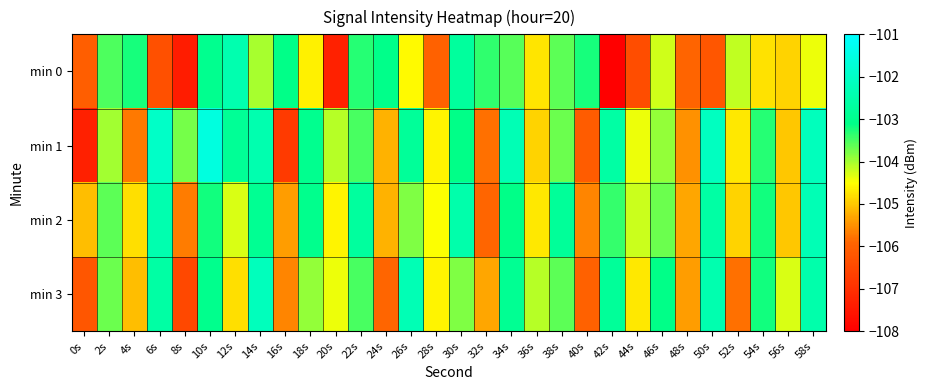

Reading left to right, transcribe all the data shown in this chart.

min 0: 0s=-106.0	2s=-103.5	4s=-103.2	6s=-106.3	8s=-107.4	10s=-103.0	12s=-102.4	14s=-104.0	16s=-103.1	18s=-104.6	20s=-107.3	22s=-103.3	24s=-103.1	26s=-104.6	28s=-106.0	30s=-102.7	32s=-103.4	34s=-103.6	36s=-104.7	38s=-103.6	40s=-103.2	42s=-108.0	44s=-106.4	46s=-104.2	48s=-105.9	50s=-106.2	52s=-104.2	54s=-104.8	56s=-104.9	58s=-104.4
min 1: 0s=-107.3	2s=-104.0	4s=-105.7	6s=-102.0	8s=-103.7	10s=-101.6	12s=-102.9	14s=-102.4	16s=-106.8	18s=-103.0	20s=-104.1	22s=-103.5	24s=-105.2	26s=-102.8	28s=-104.6	30s=-103.1	32s=-105.8	34s=-102.3	36s=-104.9	38s=-103.7	40s=-106.1	42s=-102.6	44s=-104.4	46s=-103.9	48s=-105.5	50s=-102.1	52s=-104.7	54s=-103.3	56s=-105.0	58s=-102.2
min 2: 0s=-105.1	2s=-103.6	4s=-104.8	6s=-102.4	8s=-105.7	10s=-103.2	12s=-104.3	14s=-102.9	16s=-105.4	18s=-103.0	20s=-104.6	22s=-102.7	24s=-105.2	26s=-103.8	28s=-104.5	30s=-102.5	32s=-105.9	34s=-103.1	36s=-104.7	38s=-102.8	40s=-105.6	42s=-103.4	44s=-104.2	46s=-103.7	48s=-105.3	50s=-102.6	52s=-104.9	54s=-103.2	56s=-105.0	58s=-102.3
min 3: 0s=-106.2	2s=-103.7	4s=-105.1	6s=-102.6	8s=-106.5	10s=-103.0	12s=-104.8	14s=-102.2	16s=-105.6	18s=-103.9	20s=-104.4	22s=-103.5	24s=-105.9	26s=-102.3	28s=-104.6	30s=-103.8	32s=-105.3	34s=-102.9	36s=-104.1	38s=-103.6	40s=-106.0	42s=-102.8	44s=-104.7	46s=-103.1	48s=-105.4	50s=-102.4	52s=-105.8	54s=-103.2	56s=-104.3	58s=-102.5